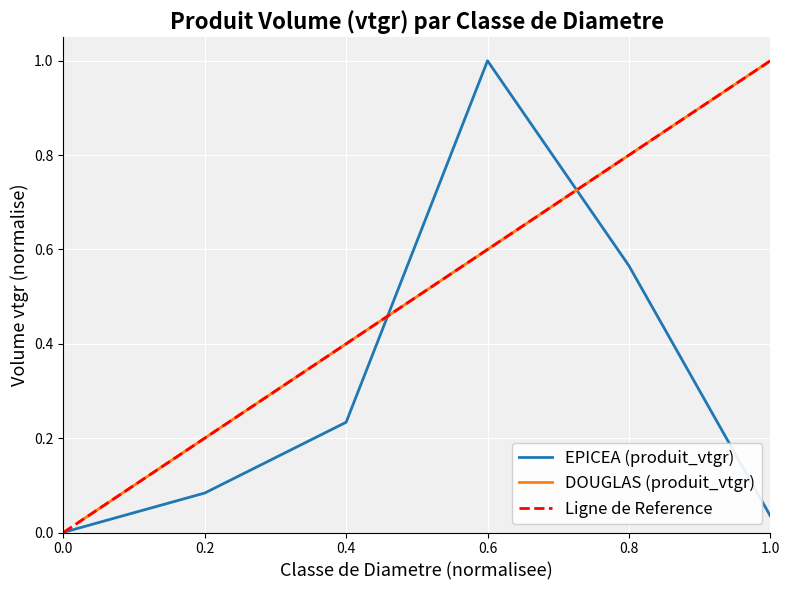

True or false: there are more than 2 points higher than both neighbors.

False